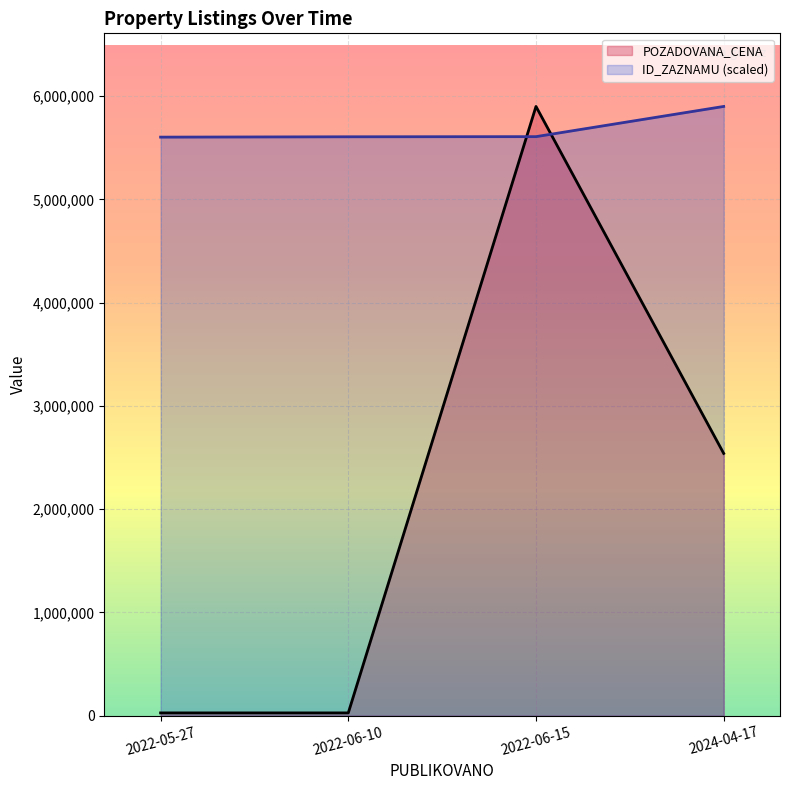

True or false: POZADOVANA_CENA has a value of 3701899.5 at 2024-04-17.

False